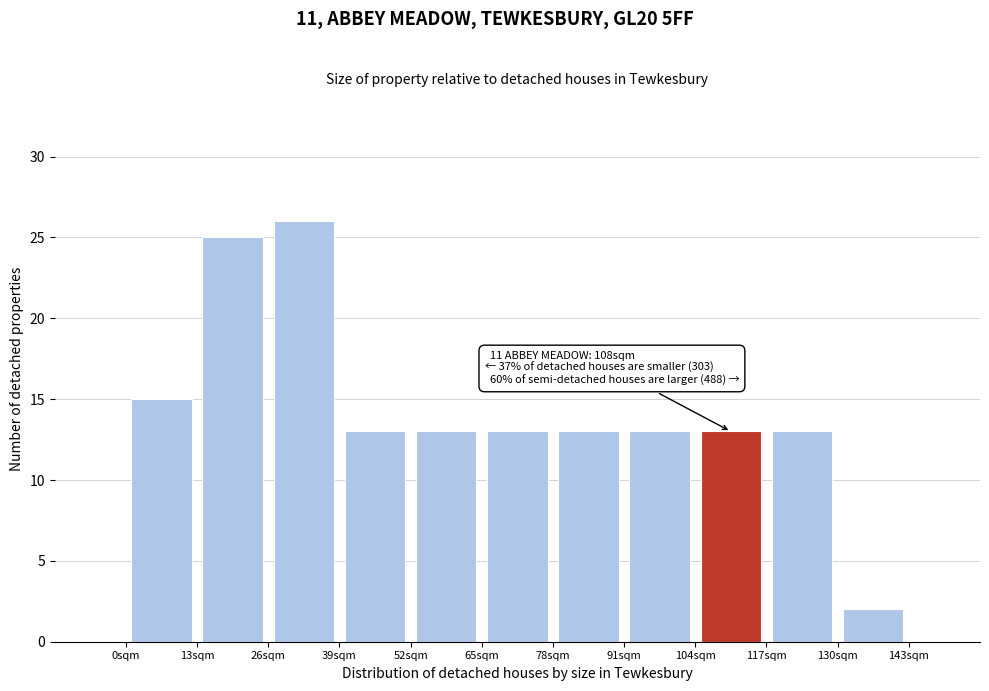

Over which range of the x-axis is the bar tallest?

26 to 39